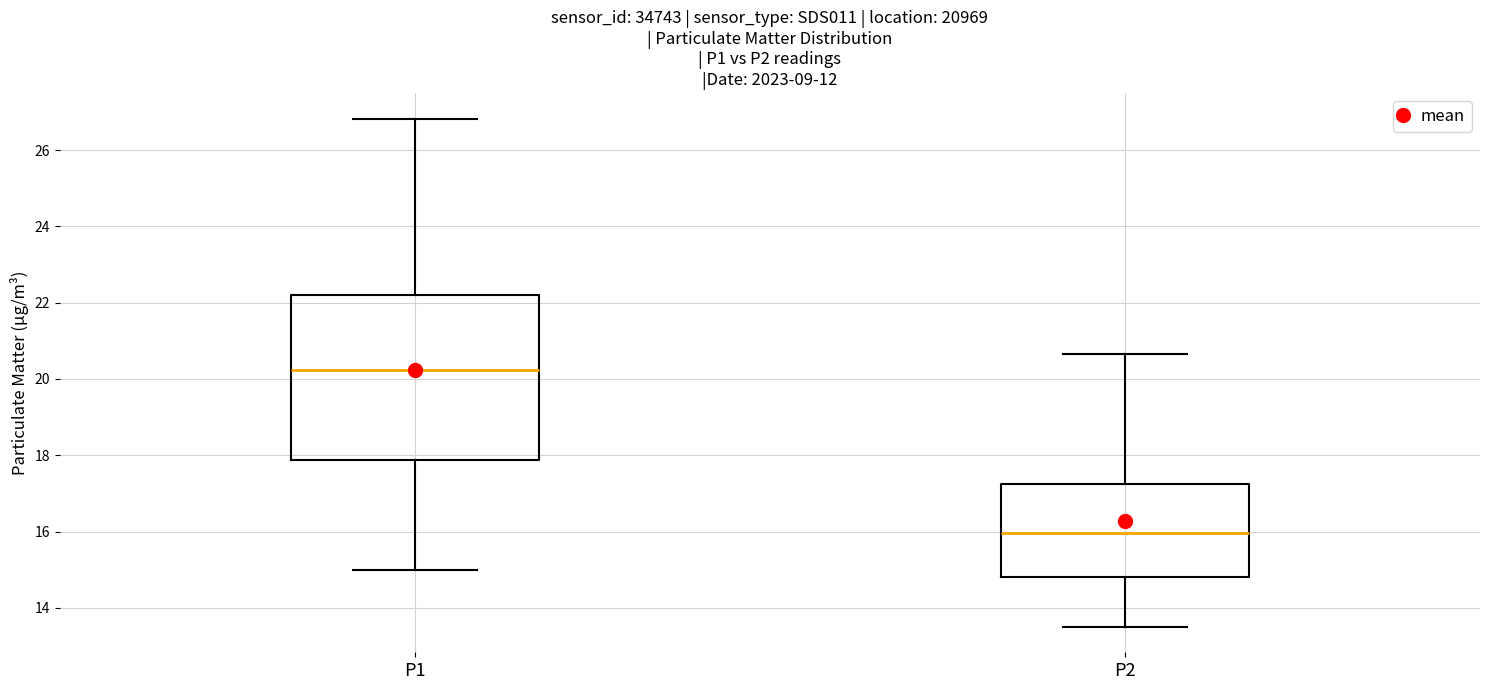

Comparing the boxes themselves (not the whiskers), which one is the tallest?

P1